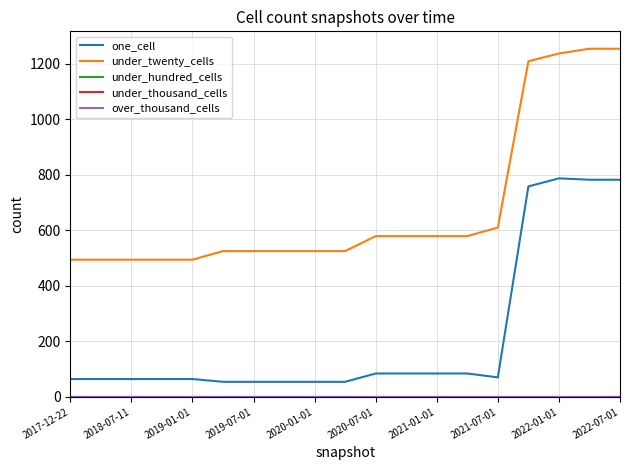

At which category is the sum across all series the highest?

17